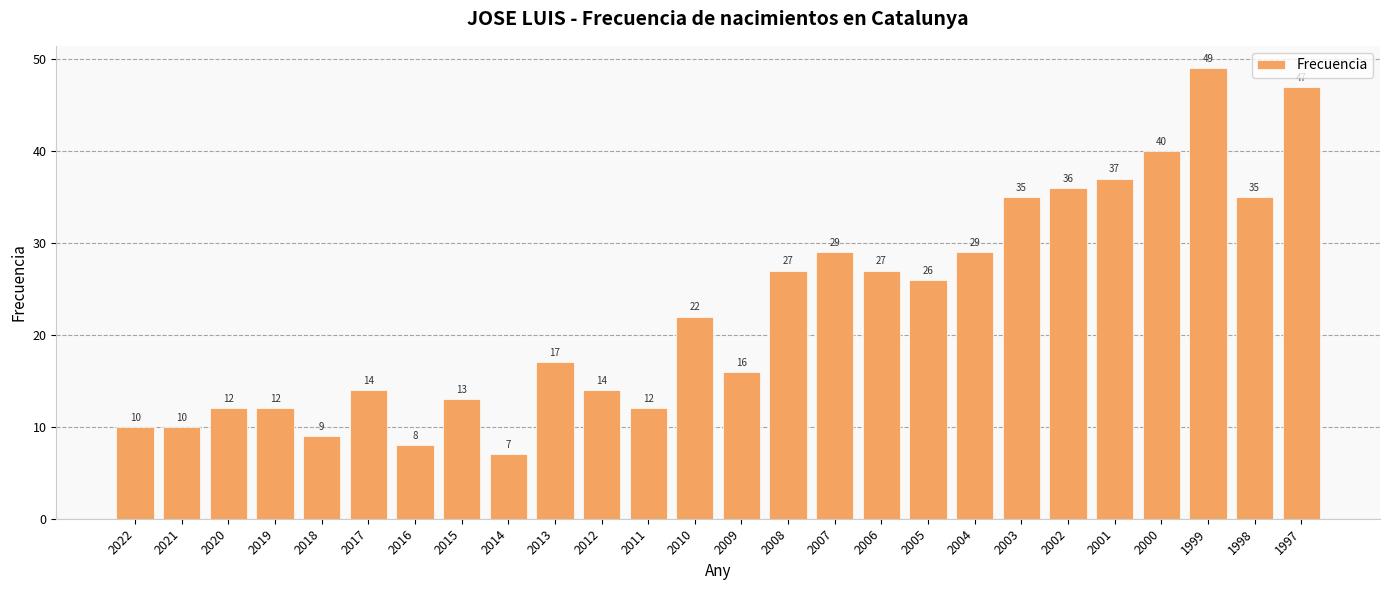

What is the difference between the maximum and minimum values?

42